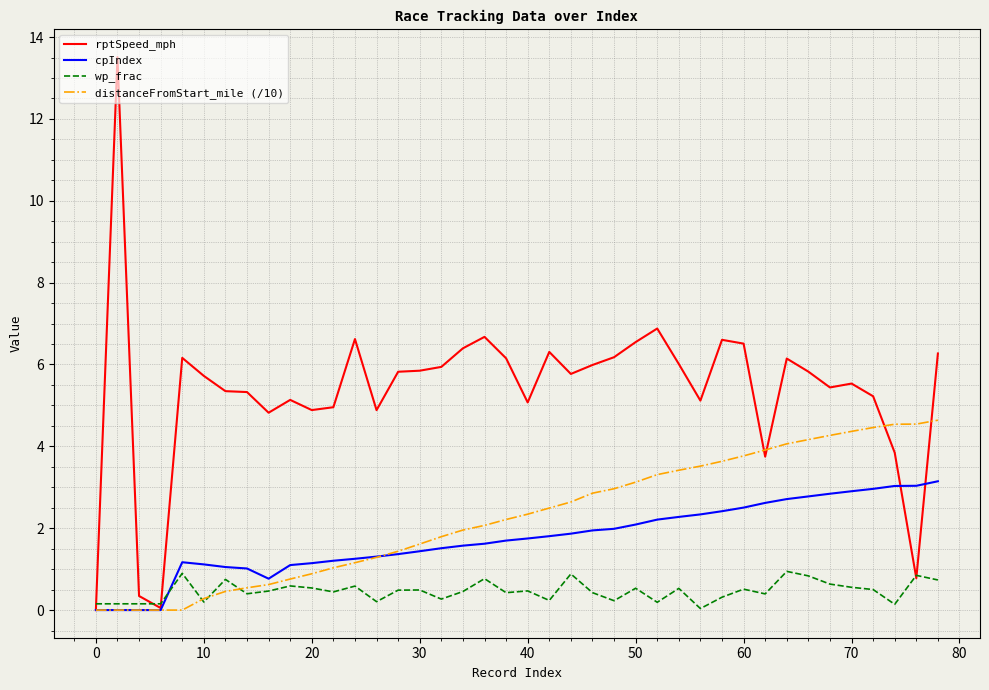

After their last crossing, which series has the higher values: wp_frac or cpIndex?

cpIndex